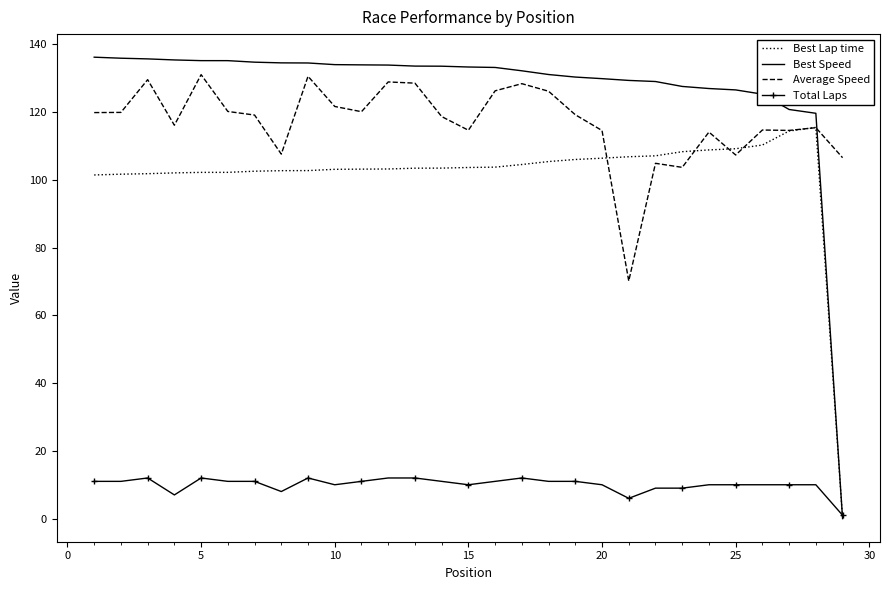

What is the maximum value shown in the chart?

136.2